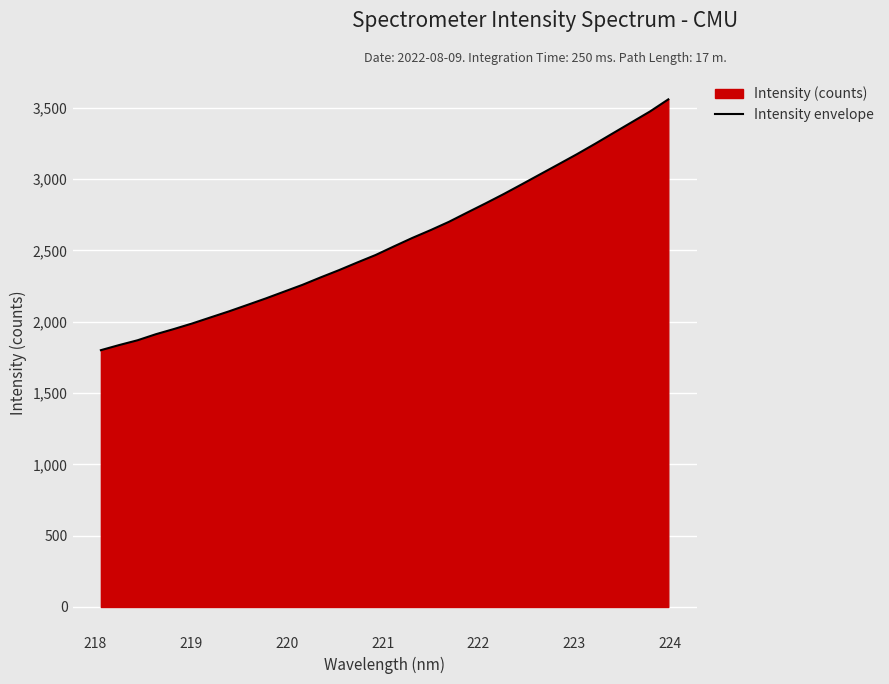

What is the maximum value shown in the chart?

3558.8